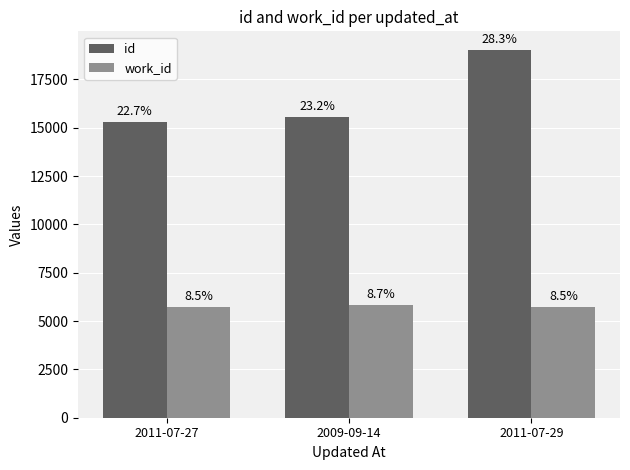

At which category does the chart reach its peak across all series?

2011-07-29